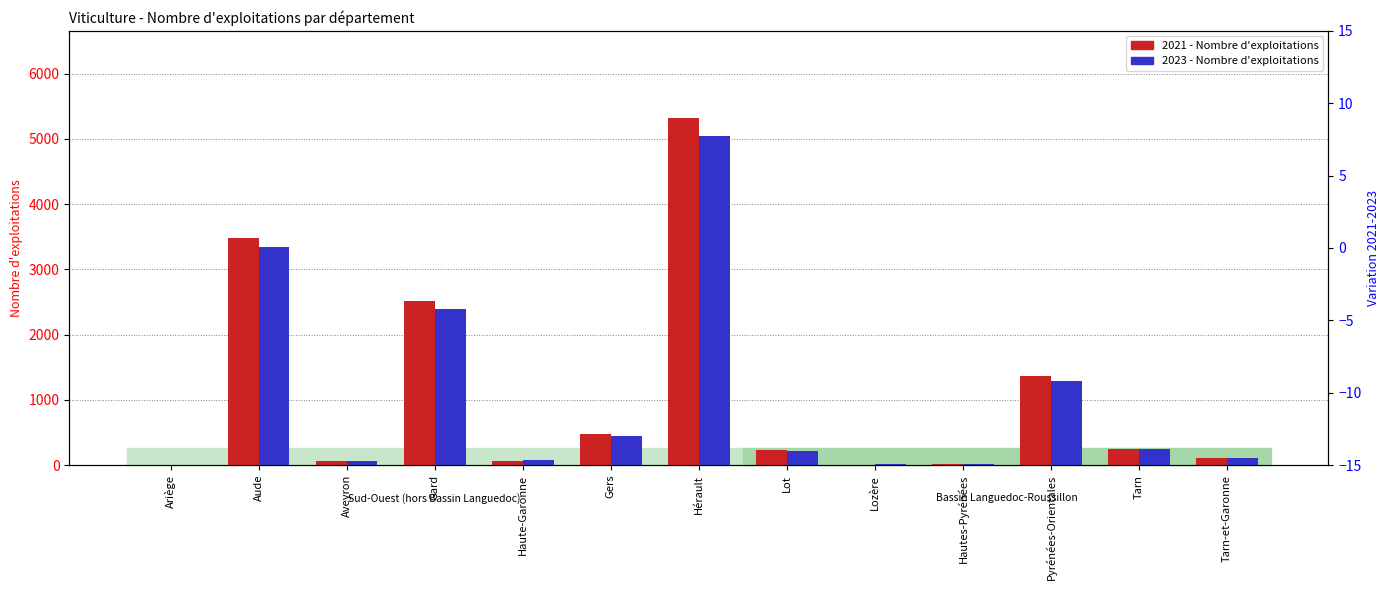

At which label is 2021 closest to 2665?

Gard